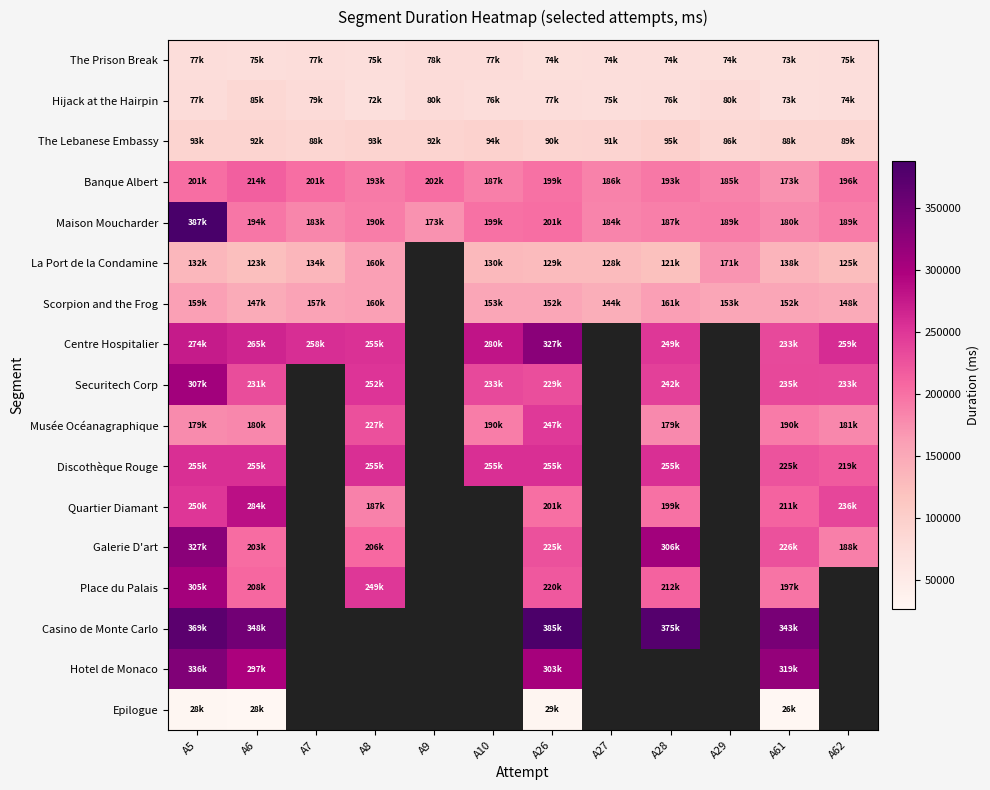

The Quartier Diamant series shows 113796.3 at A5. True or false?

False